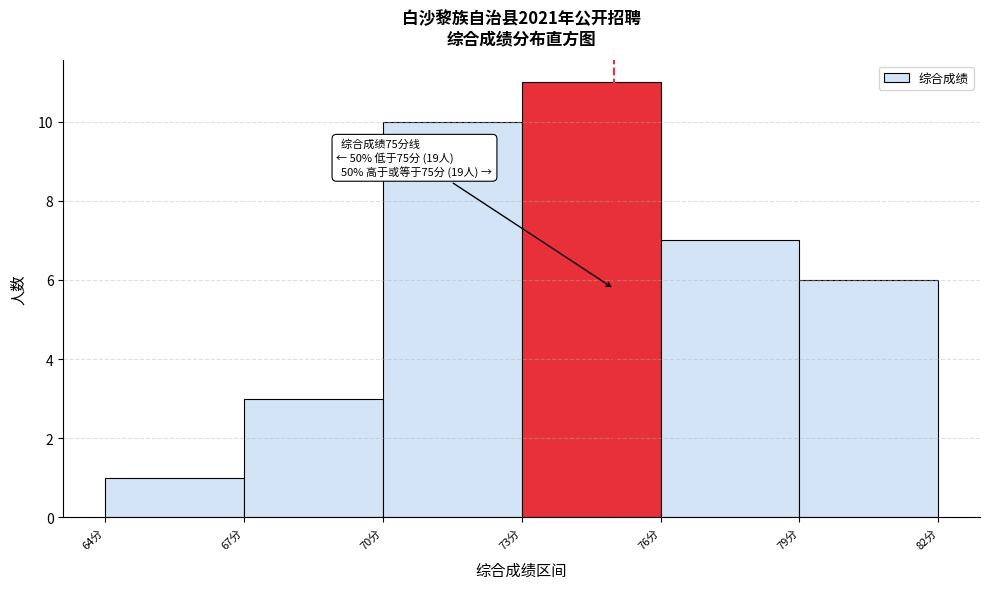

Over which range of the x-axis is the bar tallest?

73 to 76